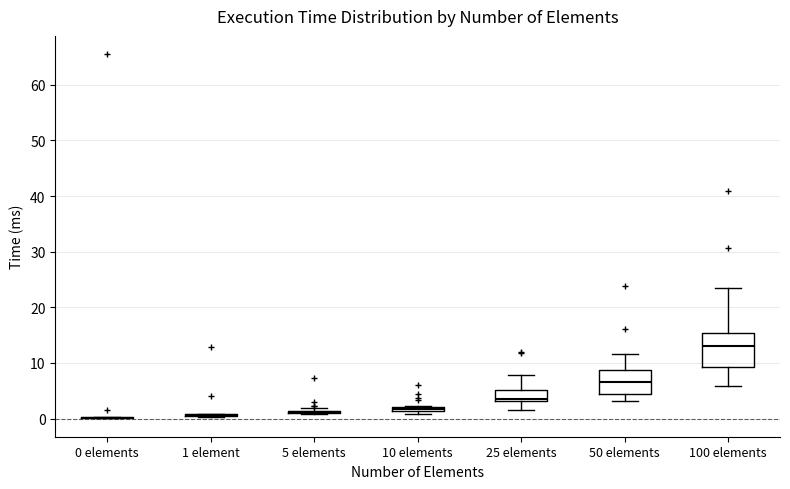

Which box is the tallest, from its lower edge to its upper edge?

100 elements